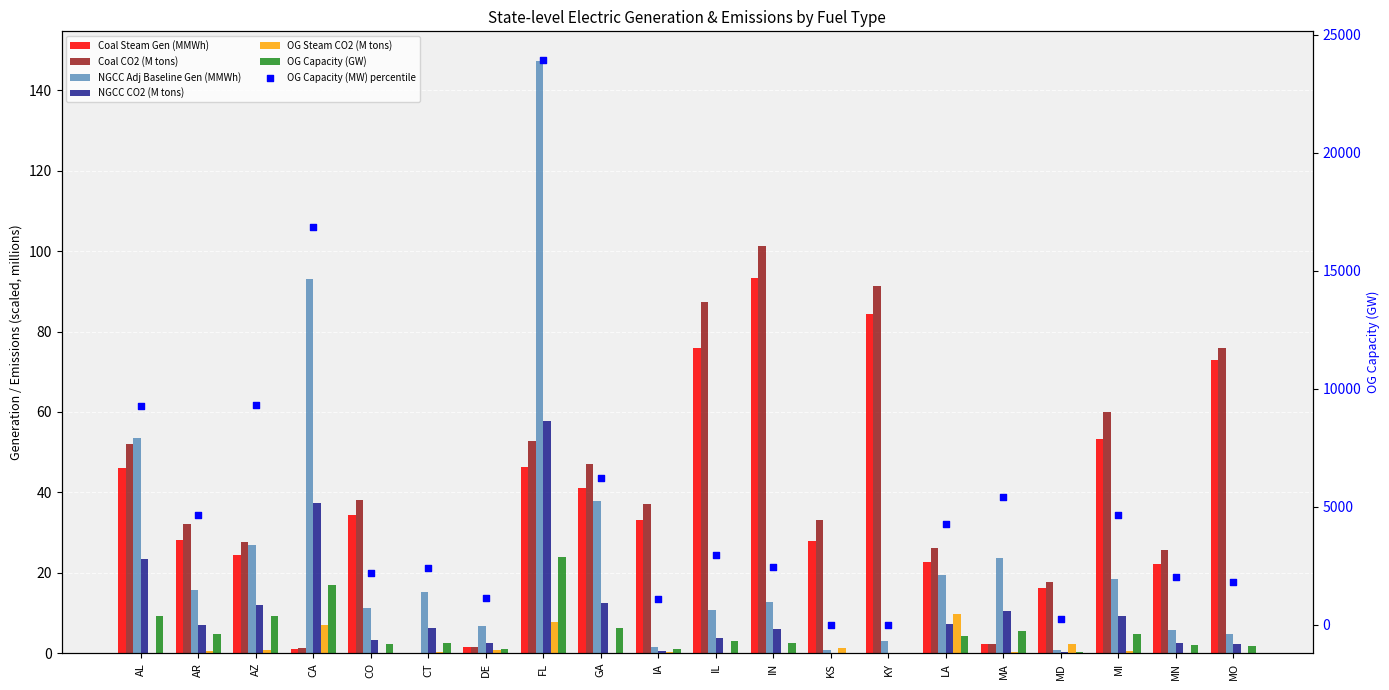

At which category is the sum across all series the highest?

FL